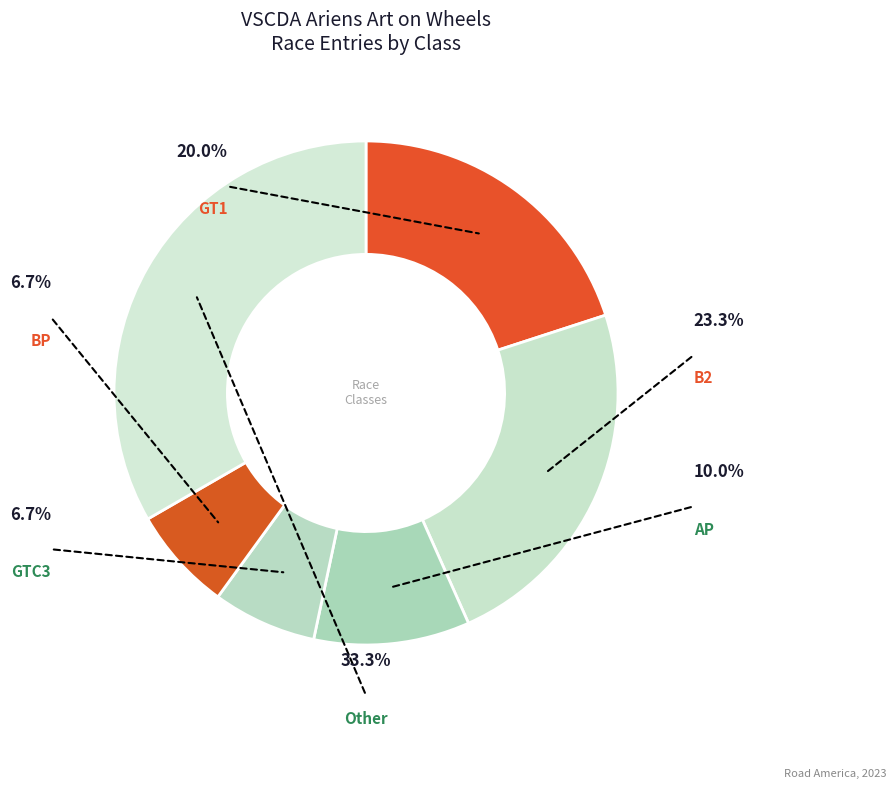

How many slices are in this pie chart?

6